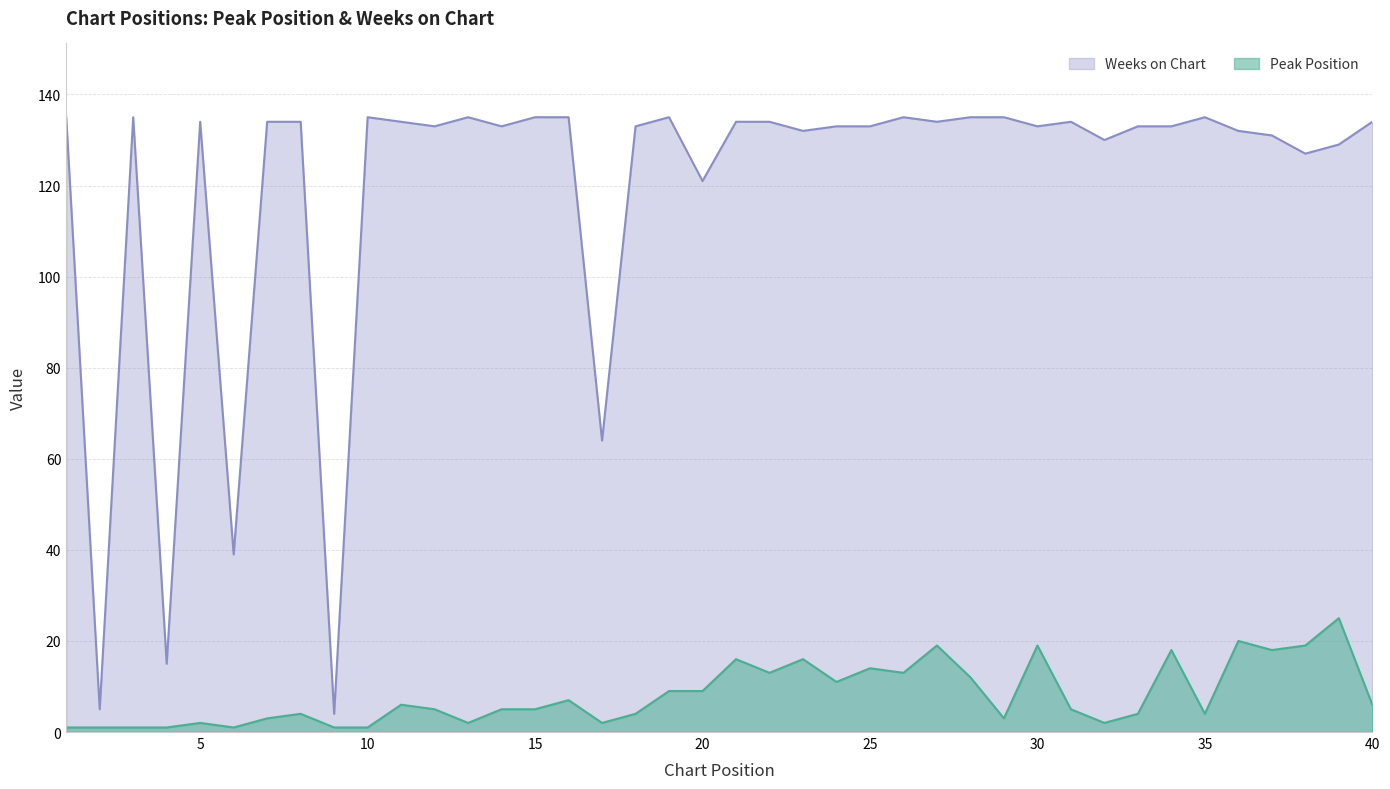

How many values in the Peak Position series exceed 5?

19